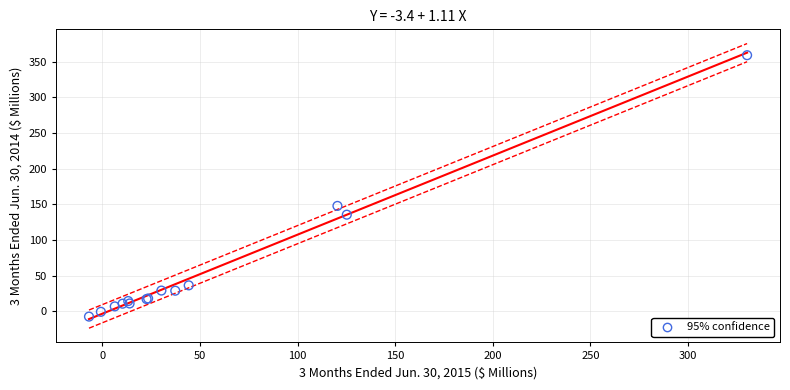

What Y value in the scatter plot is closest to 175?

147.7